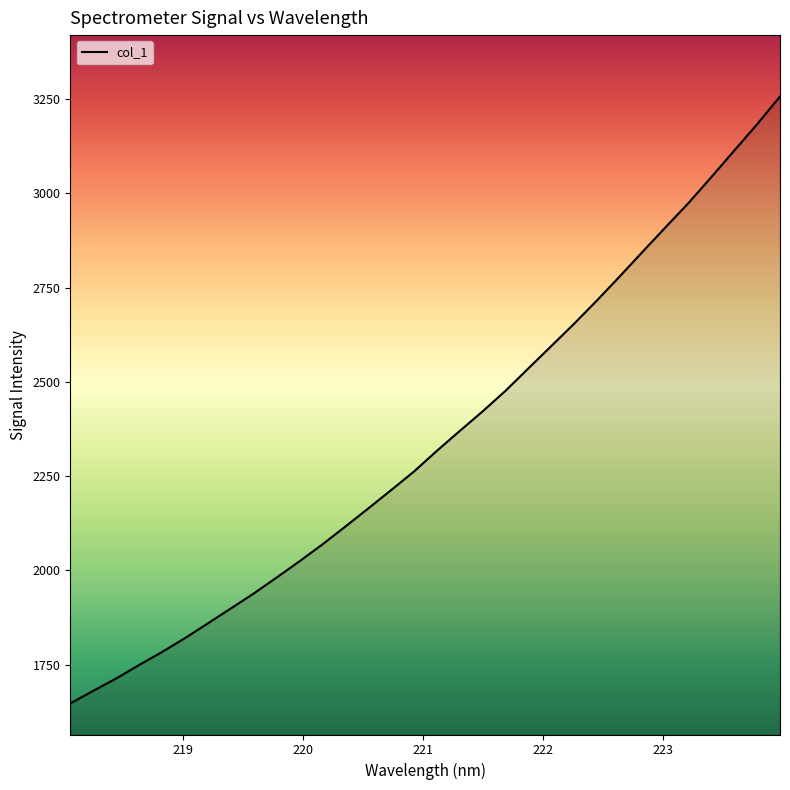

What is the difference between the maximum and minimum values?

1608.8